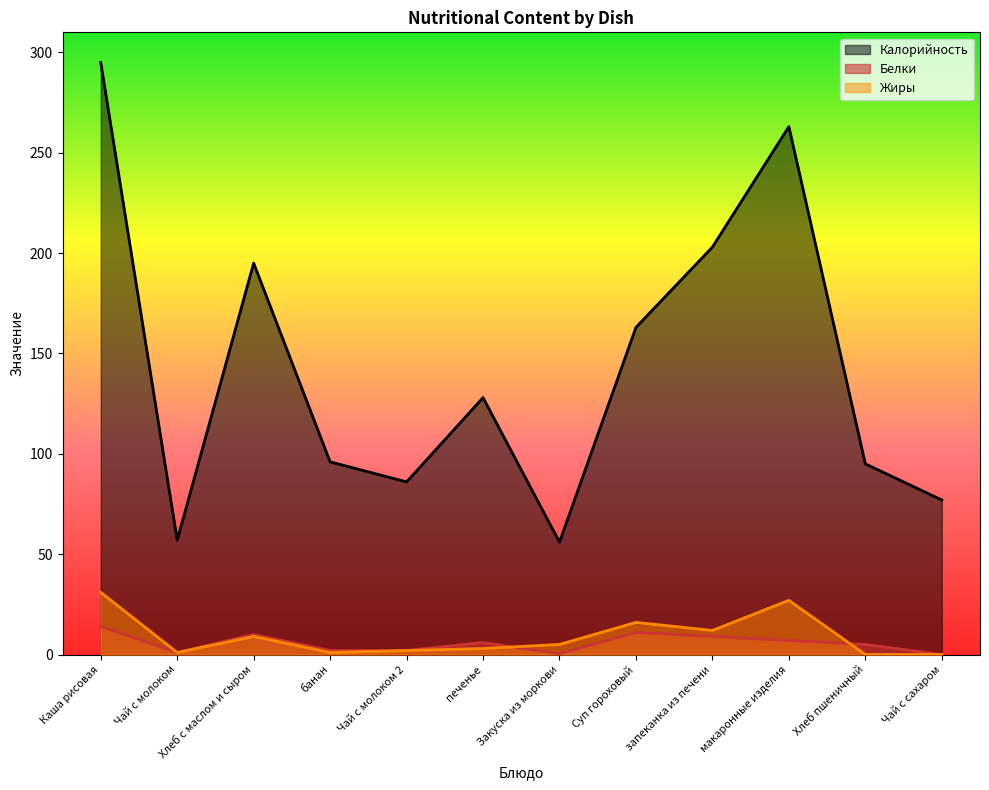

At Закуска из моркови, list the series in order from largest to smallest.

Калорийность, Жиры, Белки